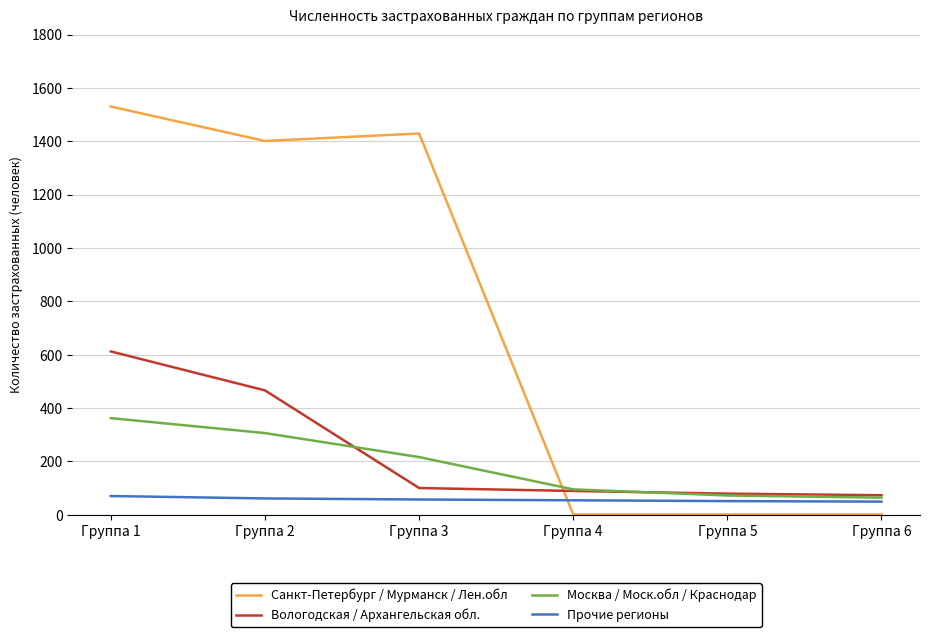

Which series changed the most between Группа 2 and Группа 3?

Вологодская / Архангельская обл.